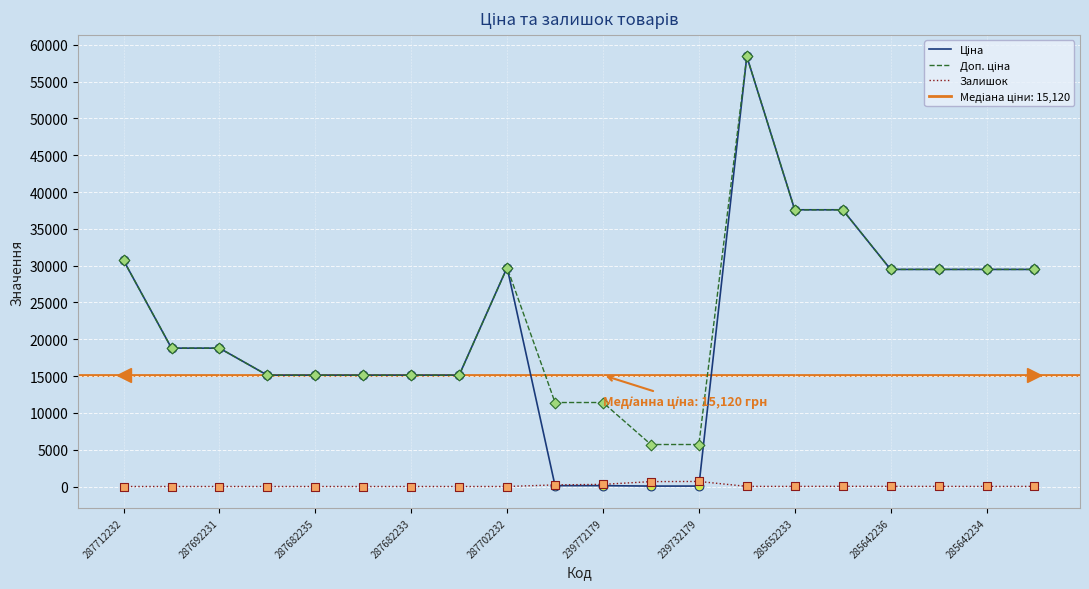

Which series has the largest total across all categories?

Доп. ціна